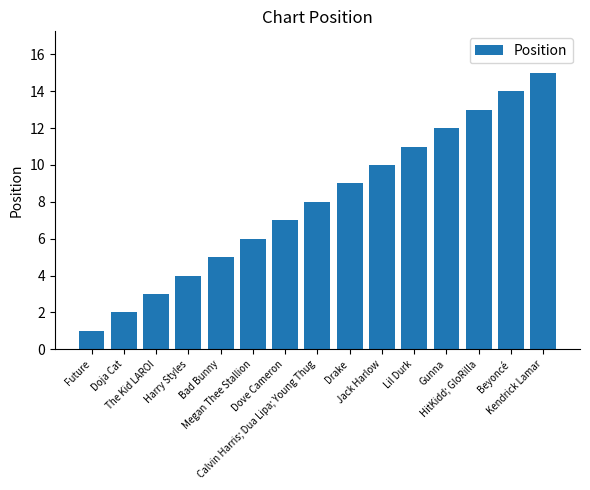

What position from the right is Harry Styles?

12